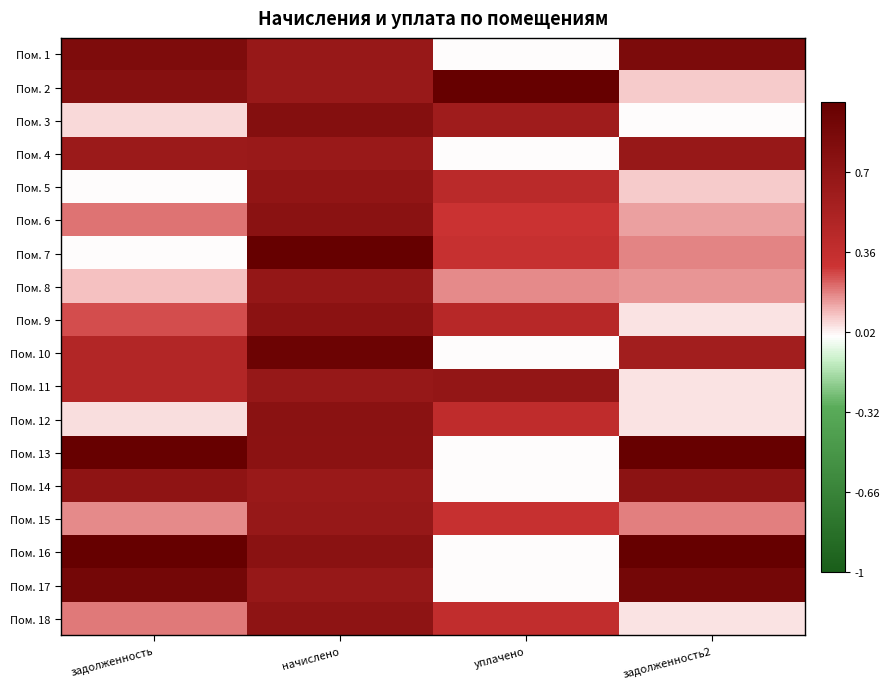

What is the total value across all series at задолженность2?

6.7